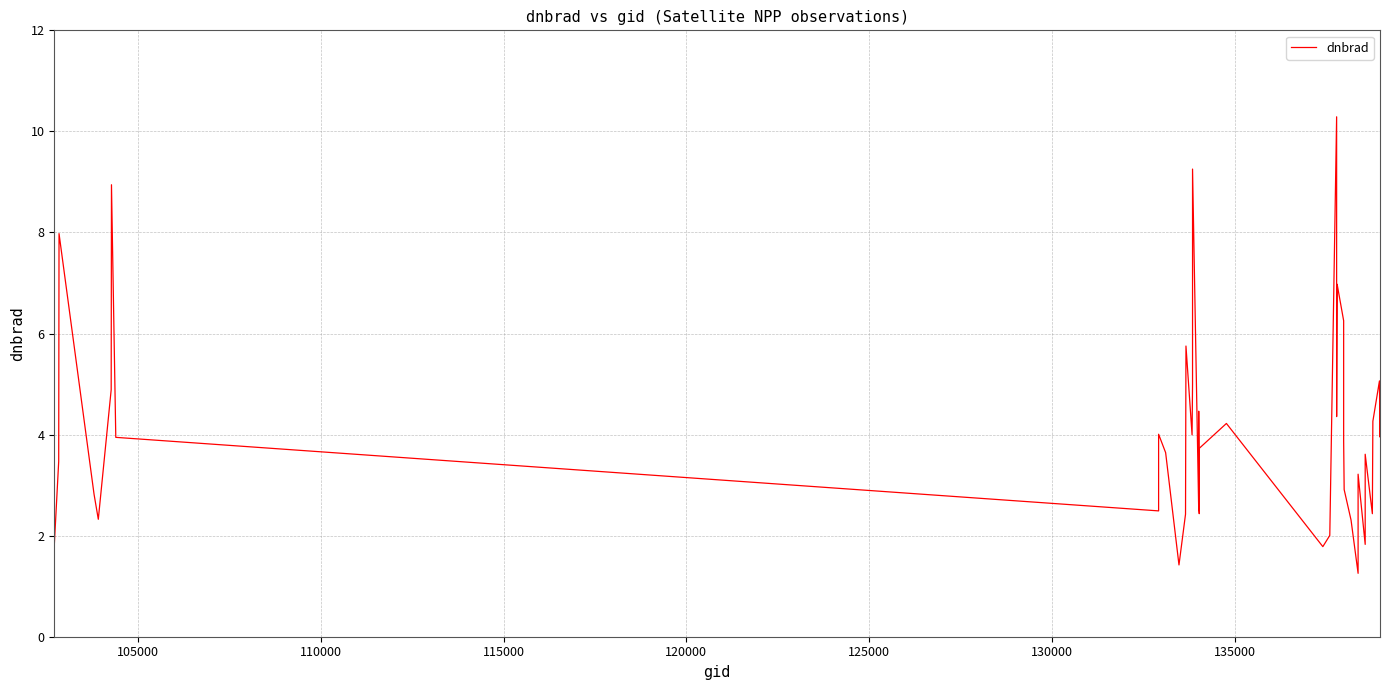

What is the value of the 28th point from the left?

6.3